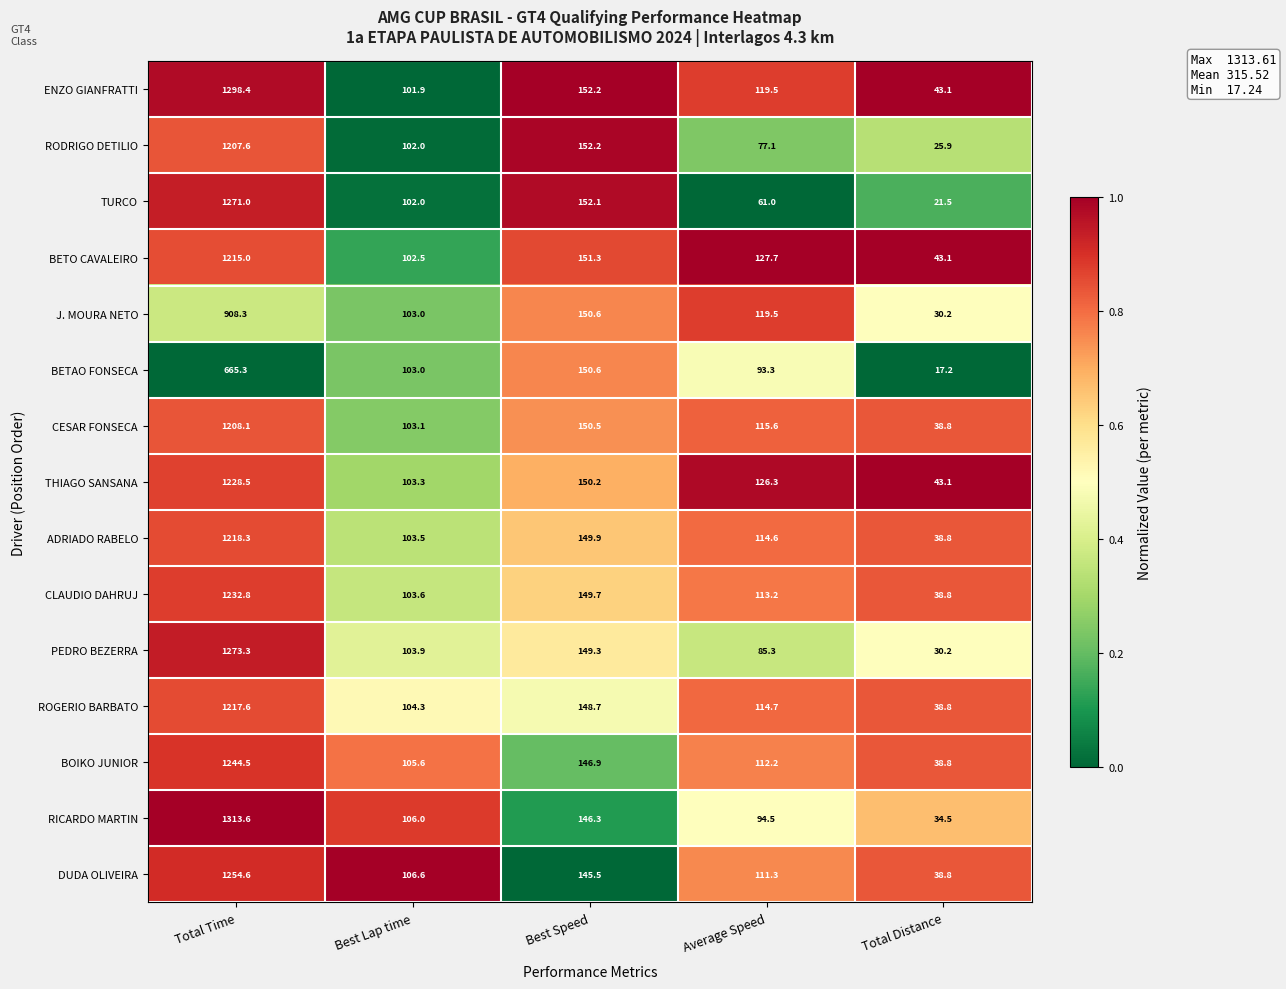

Which series has the largest range (max minus min)?

RICARDO MARTIN